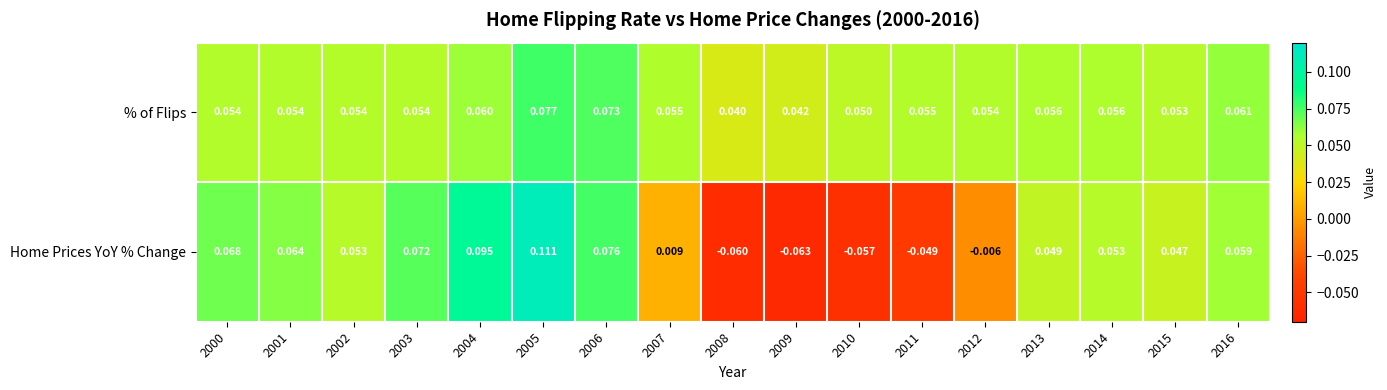

Rank the series by their average value, from highest to lowest.

% of Flips, Home Prices YoY % Change